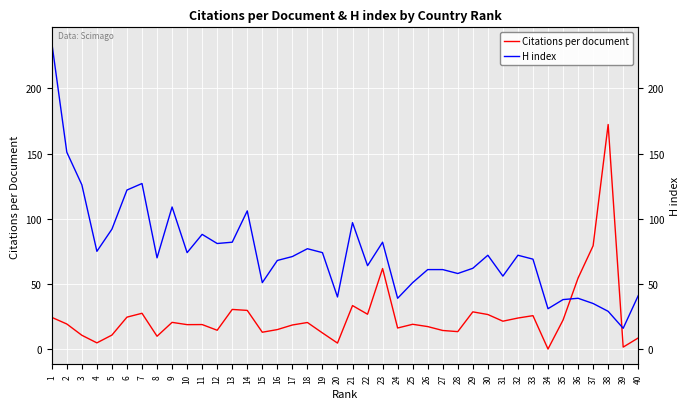

Rank the series at 17 from highest to lowest value.

H index, Citations per document